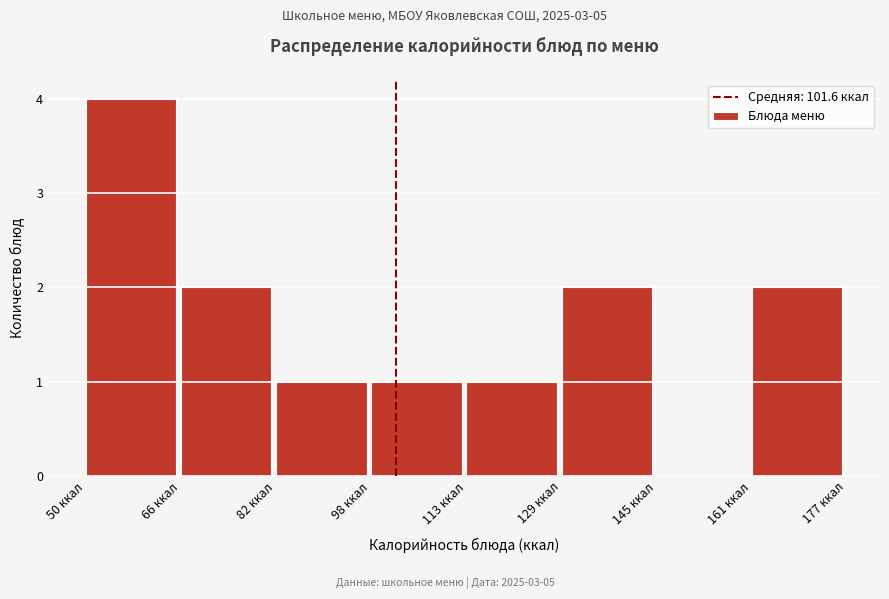

Reading left to right, transcribe this chart: for each bar, give the range it covers on the x-axis and its height. Neither the bar edges nor the heights are printed on the chart, so give them approximately, as read against the axes.

50 to 66: 4
66 to 82: 2
82 to 98: 1
98 to 114: 1
114 to 130: 1
130 to 146: 2
146 to 162: 0
162 to 178: 2